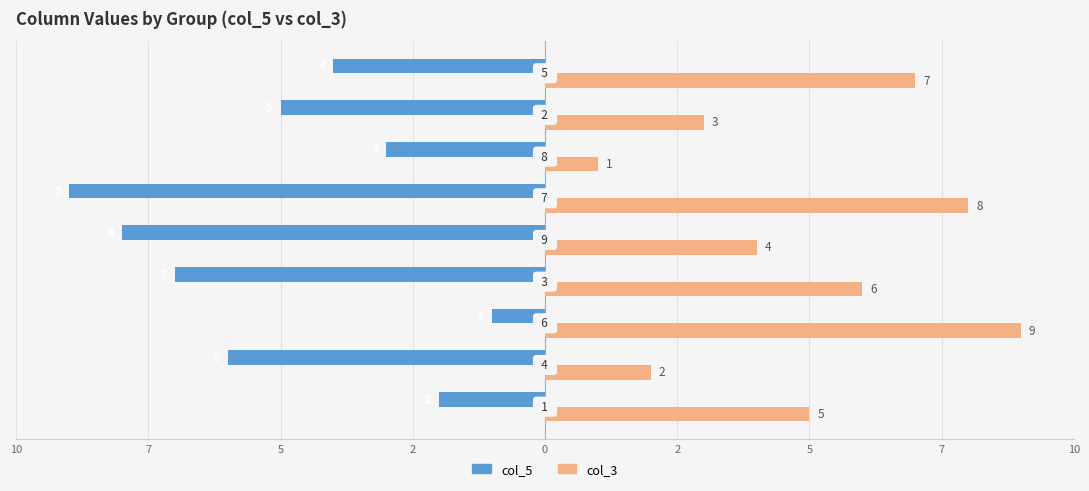

What are all the series names shown in the legend?

col_5, col_3